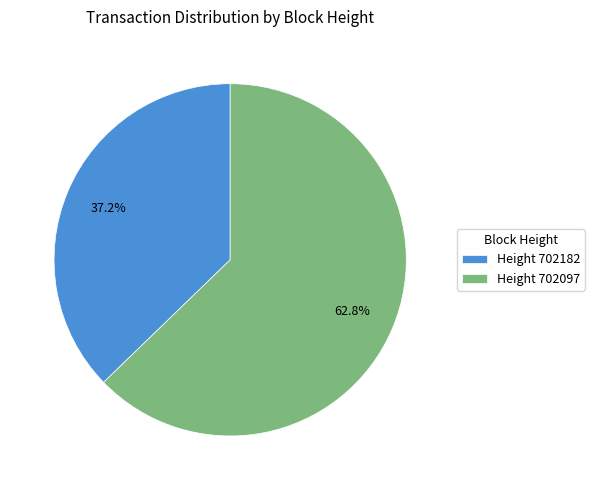

Which has a higher value, Height 702182 or Height 702097?

Height 702097